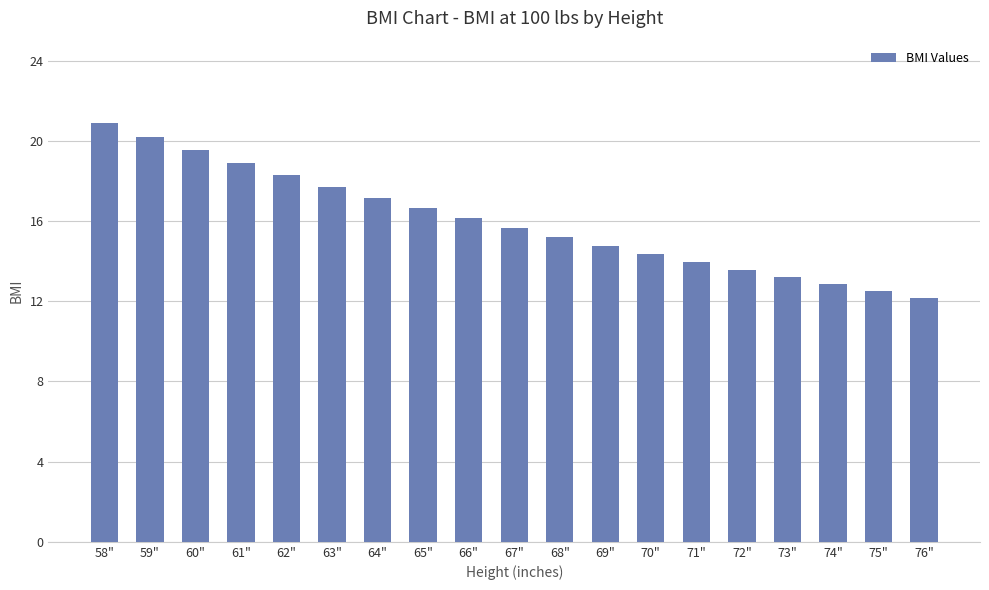

Rank the categories by value from lowest to highest.

76", 75", 74", 73", 72", 71", 70", 69", 68", 67", 66", 65", 64", 63", 62", 61", 60", 59", 58"